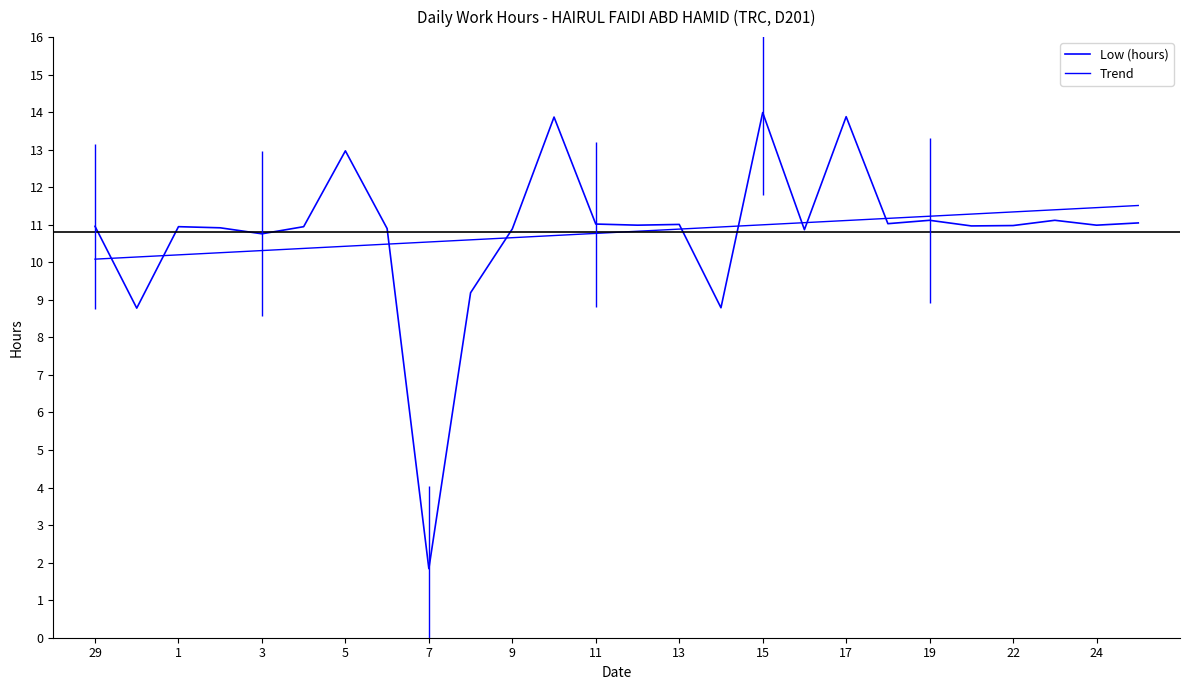

Does the chart have visible grid lines?

No